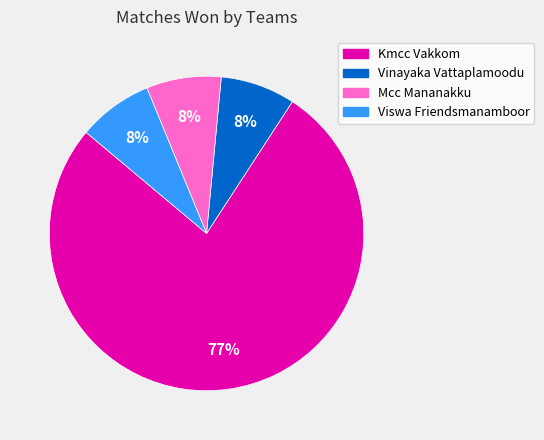

To the nearest percent, what portion does Vinayaka Vattaplamoodu represent?

8%